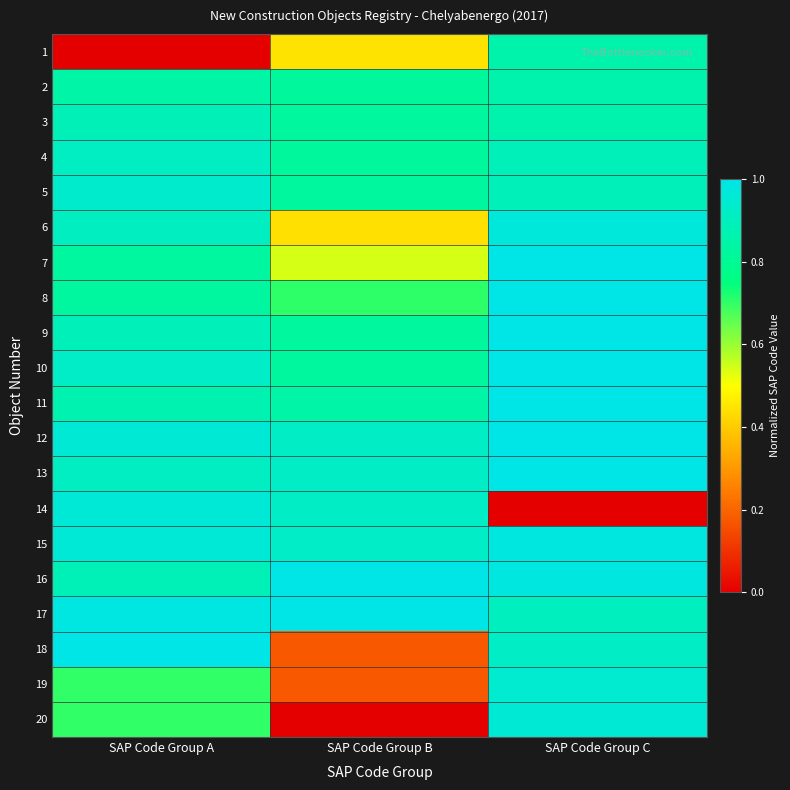

What is the difference between the highest and lowest values at SAP Code Group B?

1.0